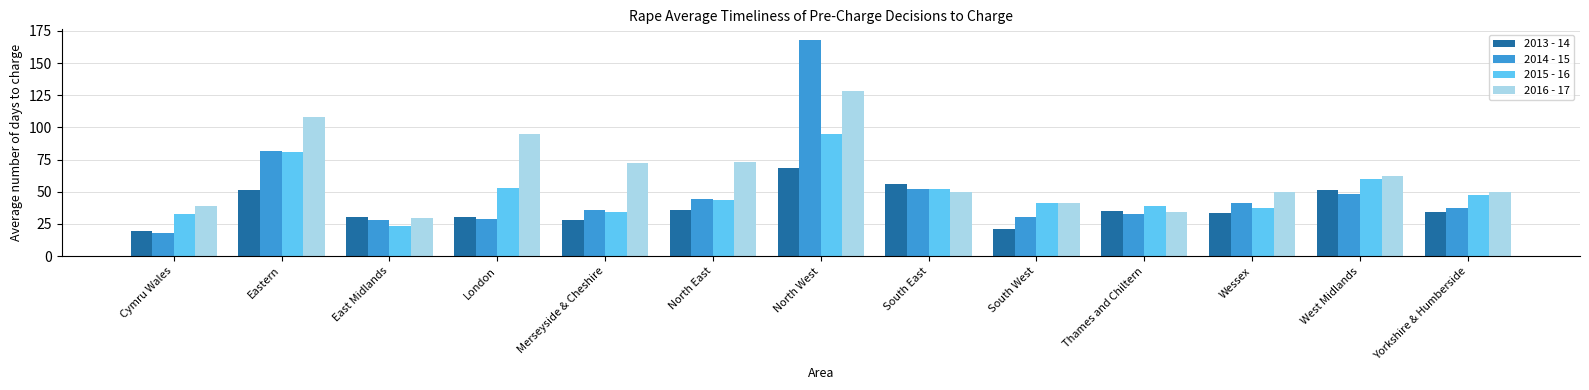

At which category is the sum across all series the highest?

North West